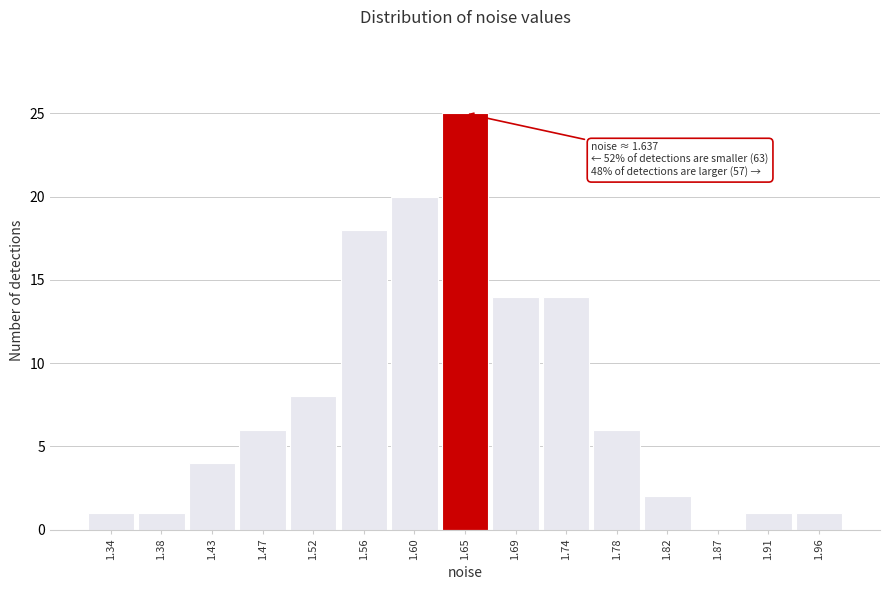

Over which range of the x-axis is the bar tallest?

1.625 to 1.670